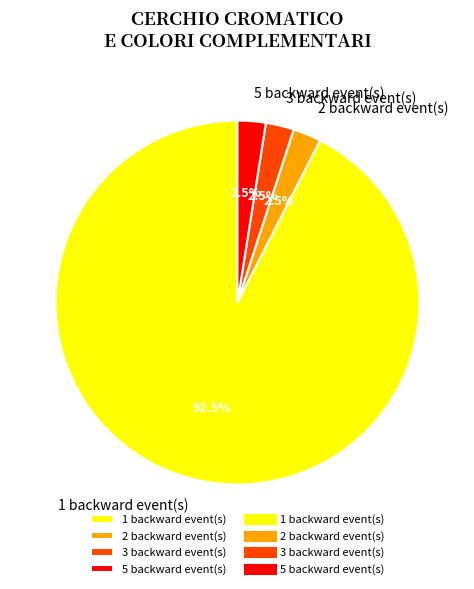

What percentage is NOT represented by 5 backward event(s)?

97.5%